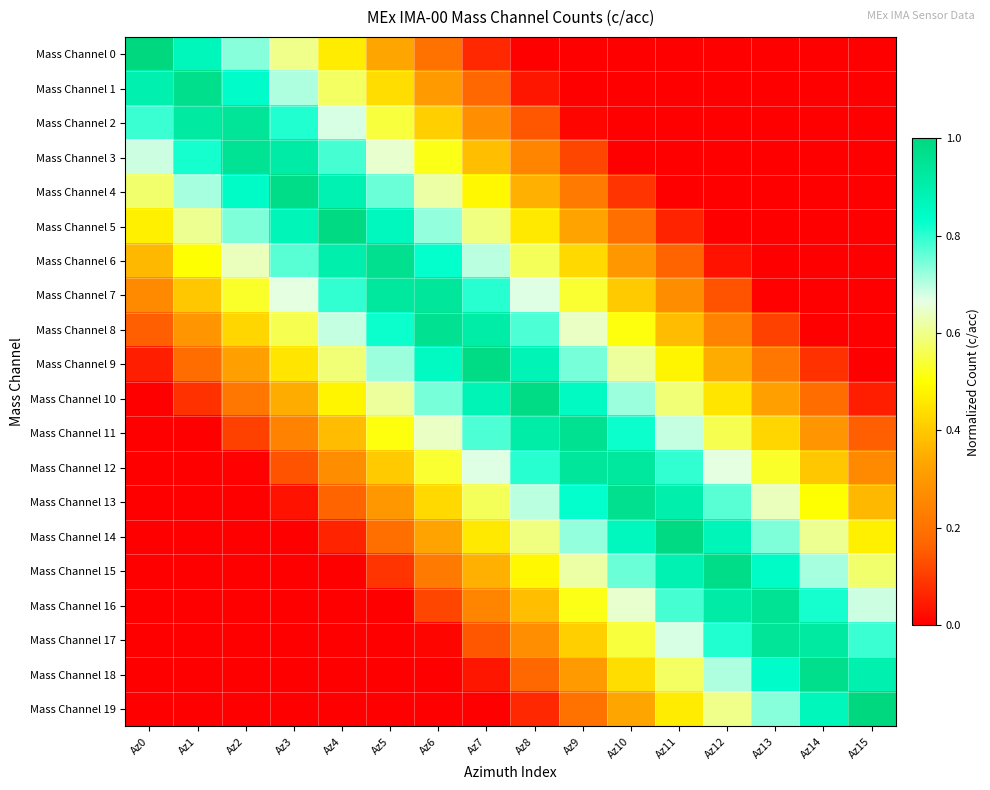

Which label corresponds to the smallest value in the chart?

Az8